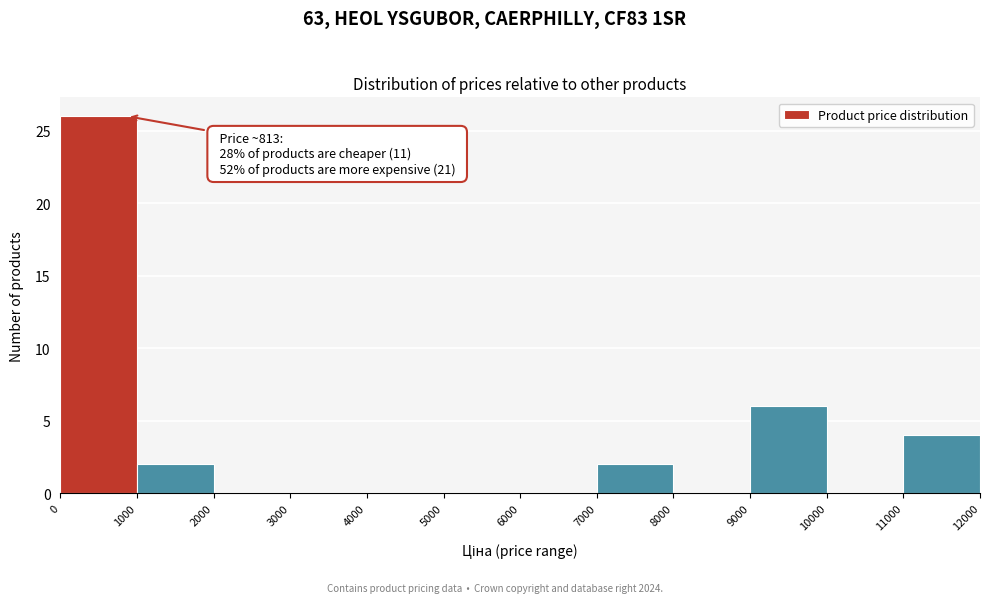

Over which range of the x-axis is the bar tallest?

0 to 1000